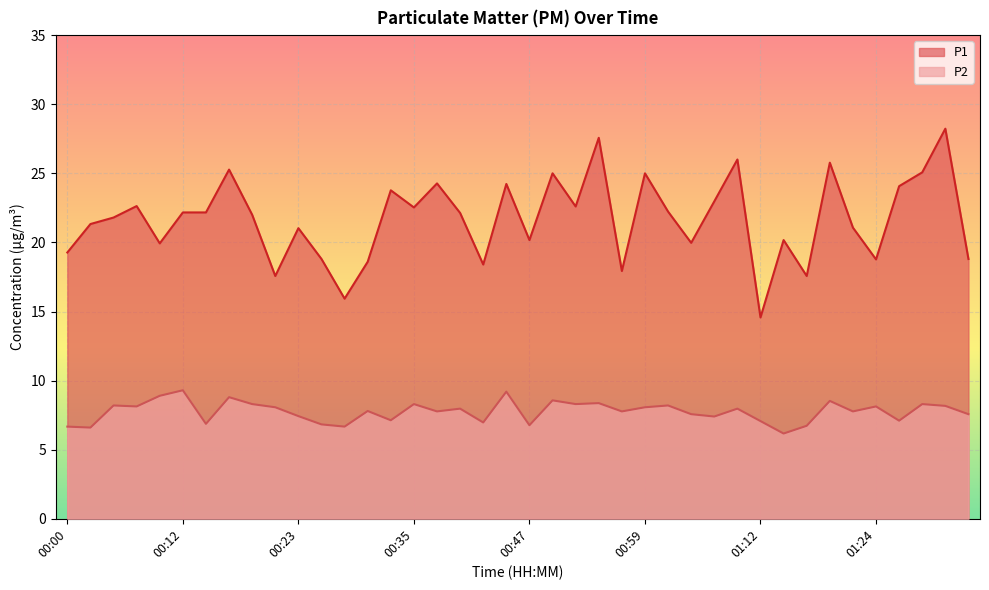

Is the value of P2 at 00:43 greater than the value of P1 at 01:24?

No